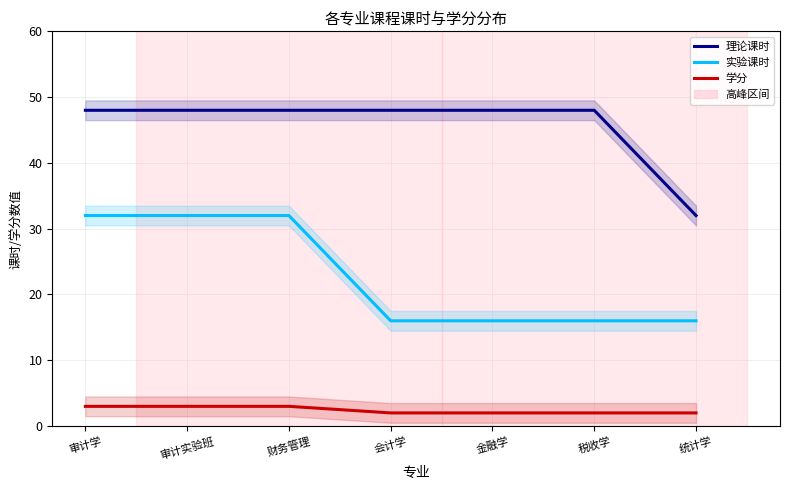

What is the sum of the 实验课时 values at 审计实验班 and 金融学?

48